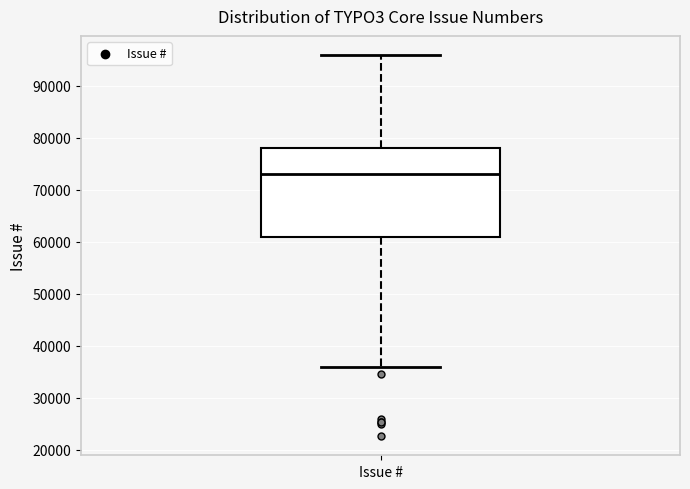

Transcribe this box plot: give where the median line is, the range the box spans, and where the two whiskers end, as read against the y-axis. The values are not printed on the chart, so give them approximately, as read against the axis.

median 73000, box 61000 to 78000, whiskers 36000 to 96000